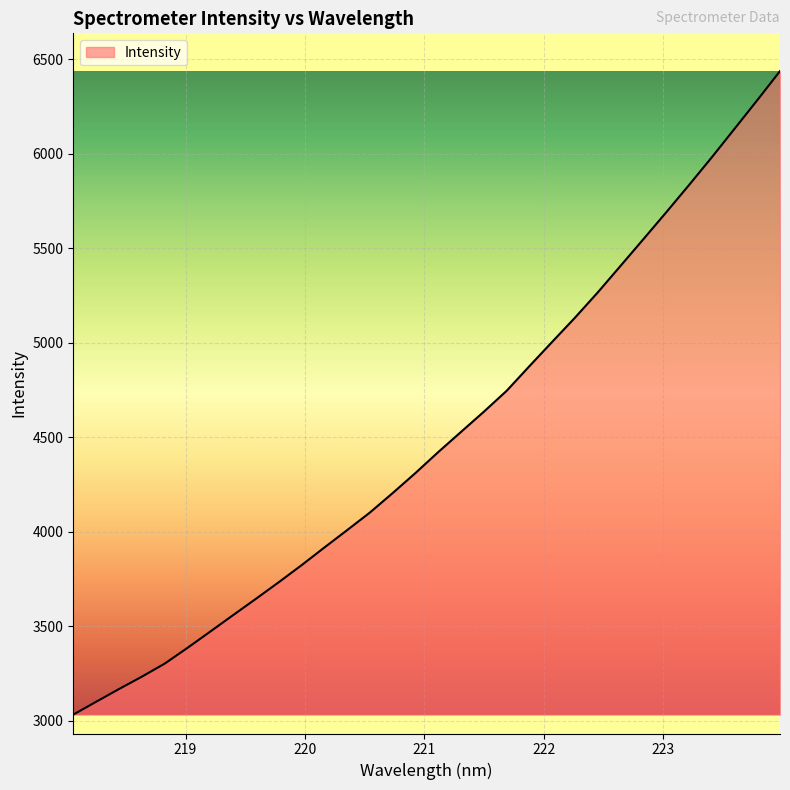

What is the difference between the maximum and minimum values?

3407.1